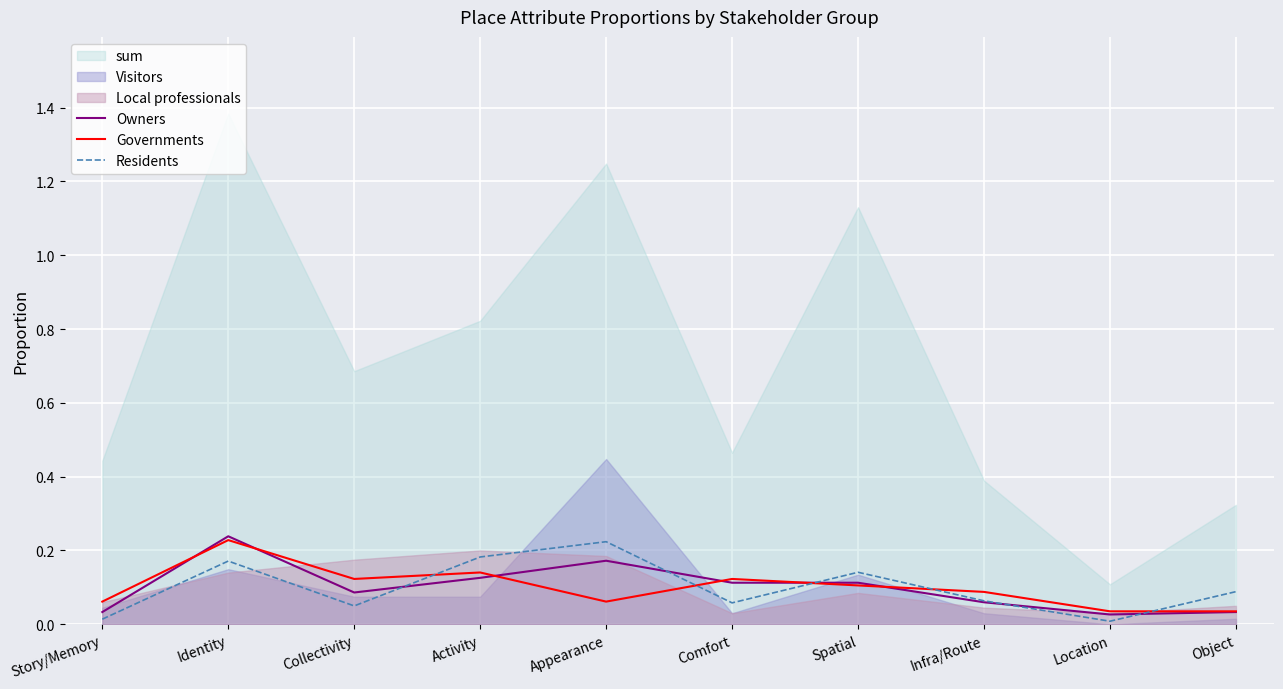

Where is the first local minimum for Owners?

Collectivity